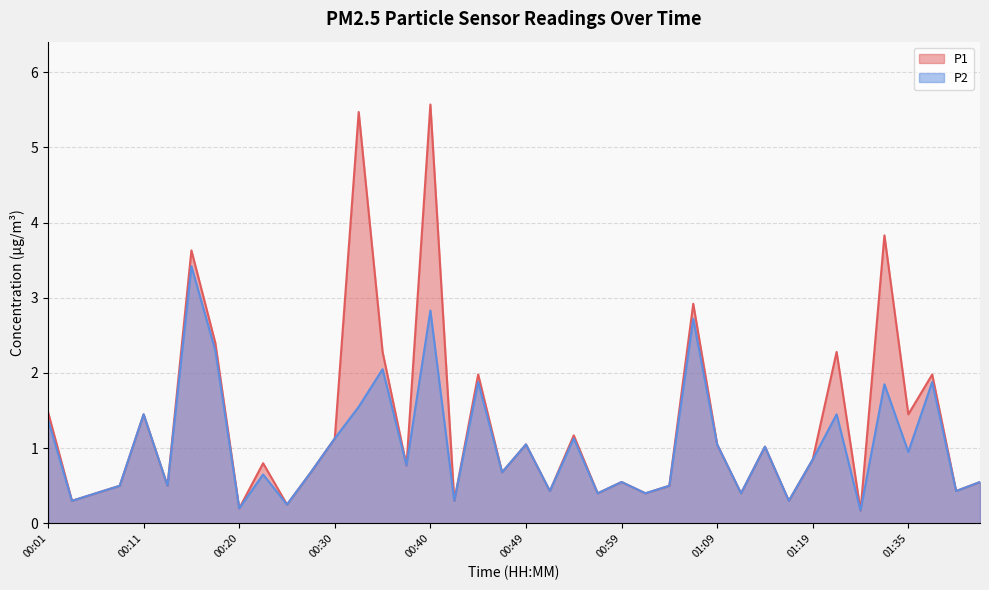

What is the total value across all series at 00:20?

0.4